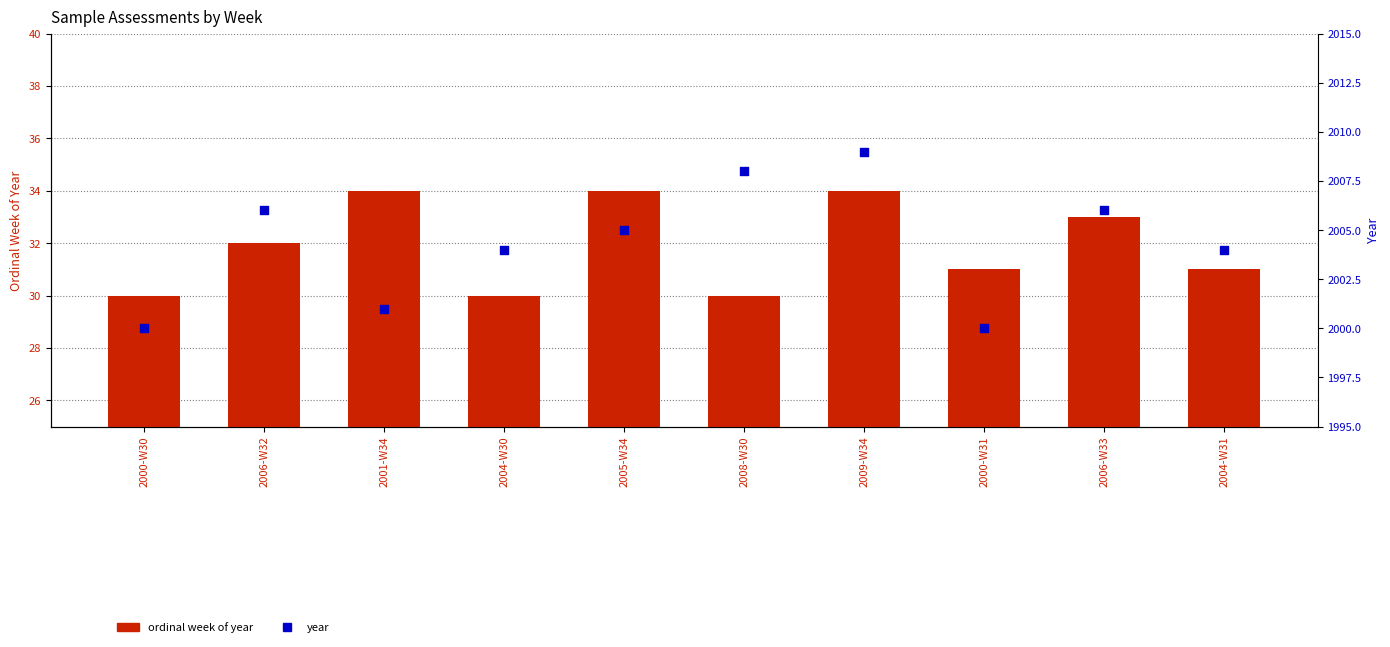

Which series reaches the maximum Y coordinate?

year